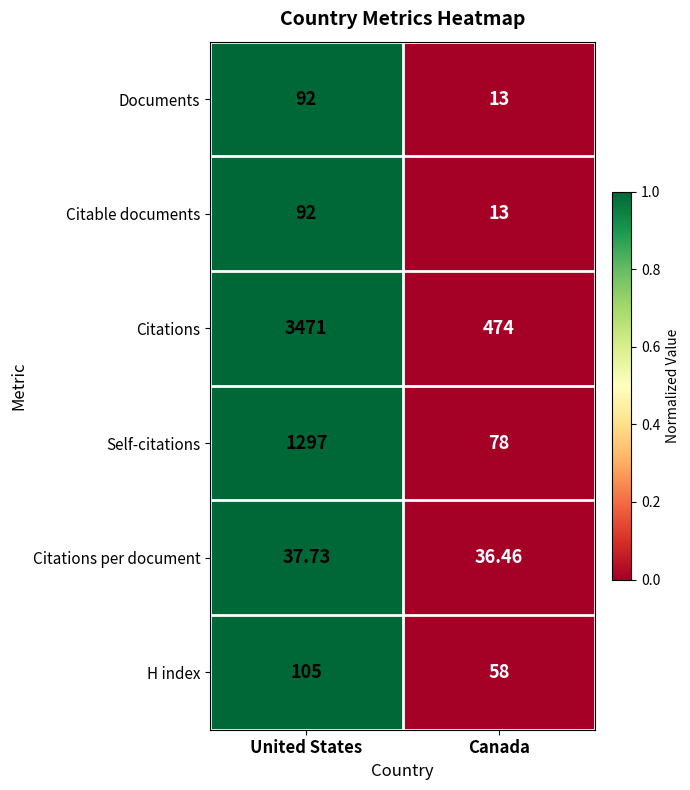

Which series has the largest range (max minus min)?

Citations